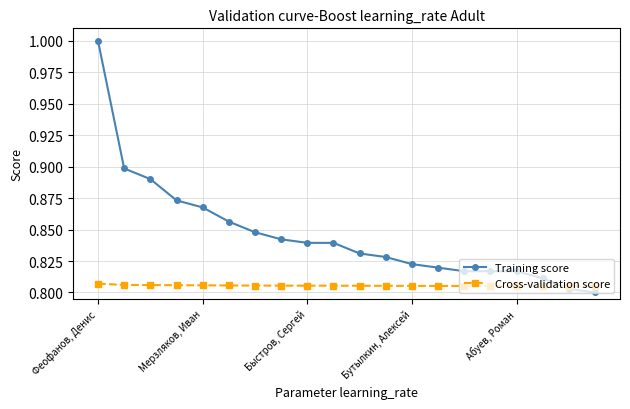

Which series has the widest spread of values?

Training score